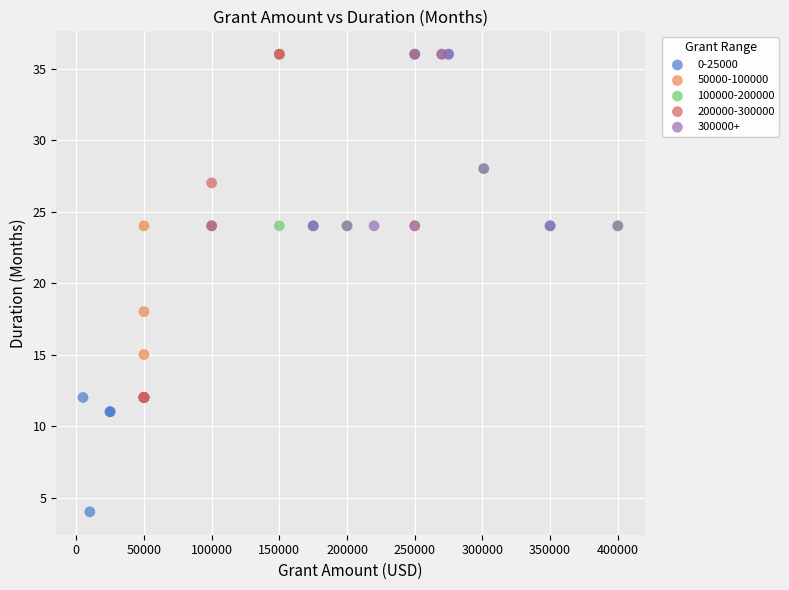

Which series contains the lowest Y value?

0-25000